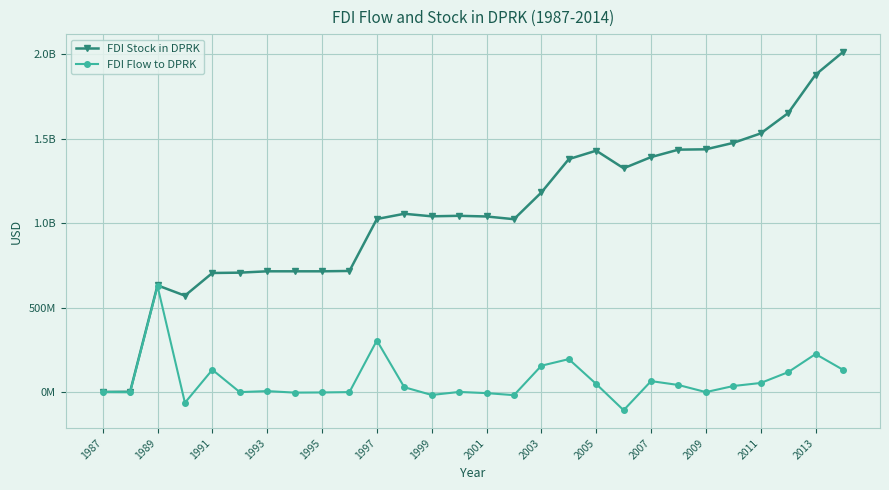

What are all the series names shown in the legend?

FDI Stock in DPRK, FDI Flow to DPRK